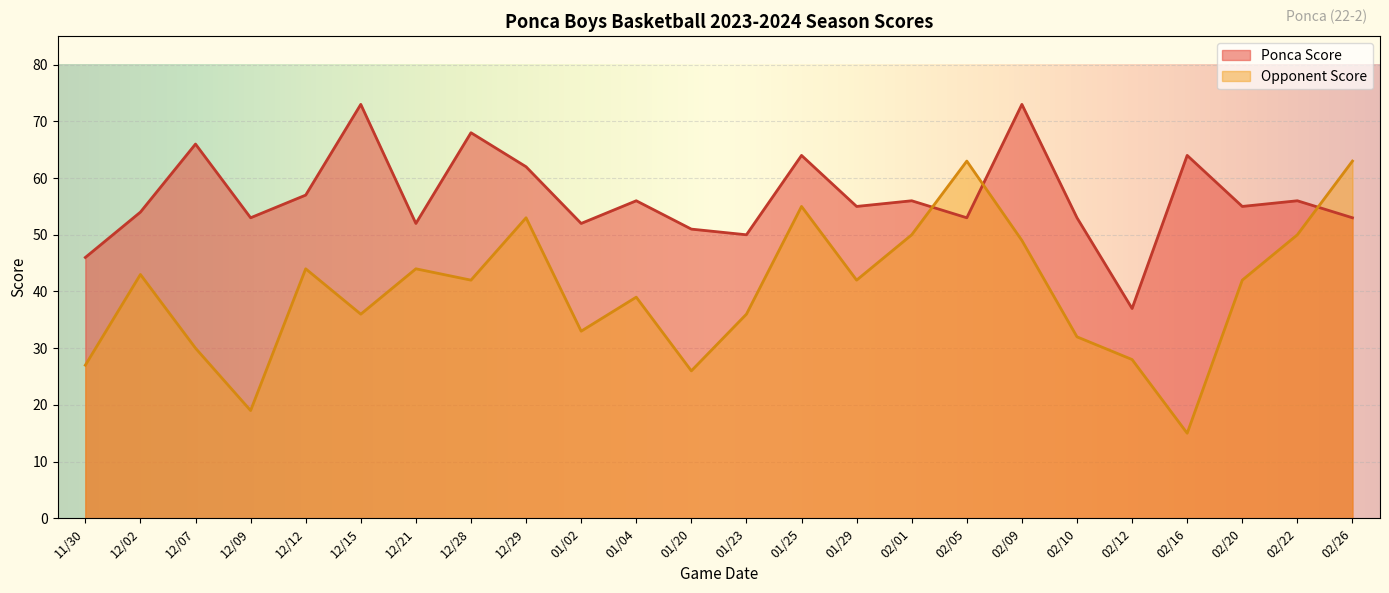

At which category does the chart reach its peak across all series?

12/15